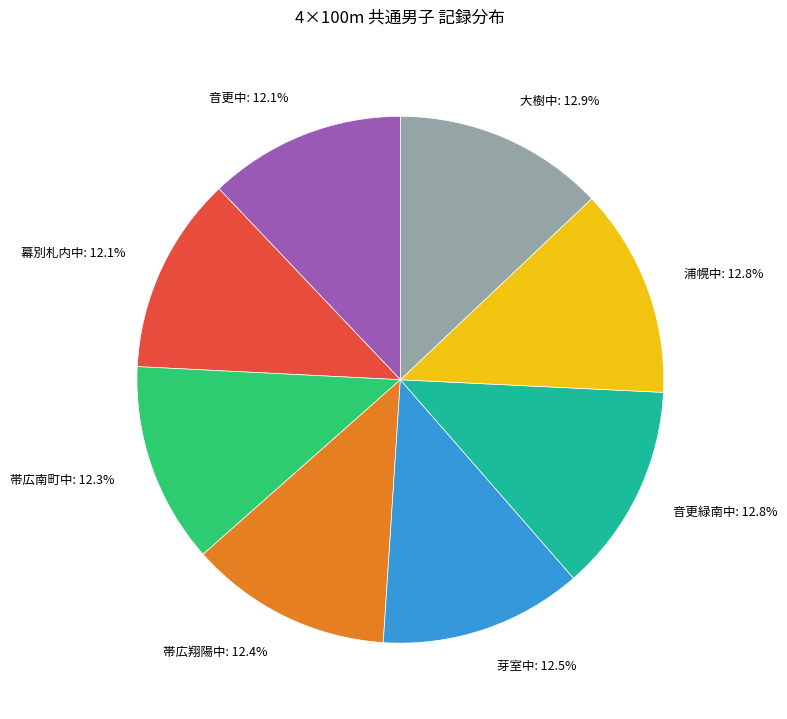

How much of the chart is everything except 帯広南町中?

87.7%